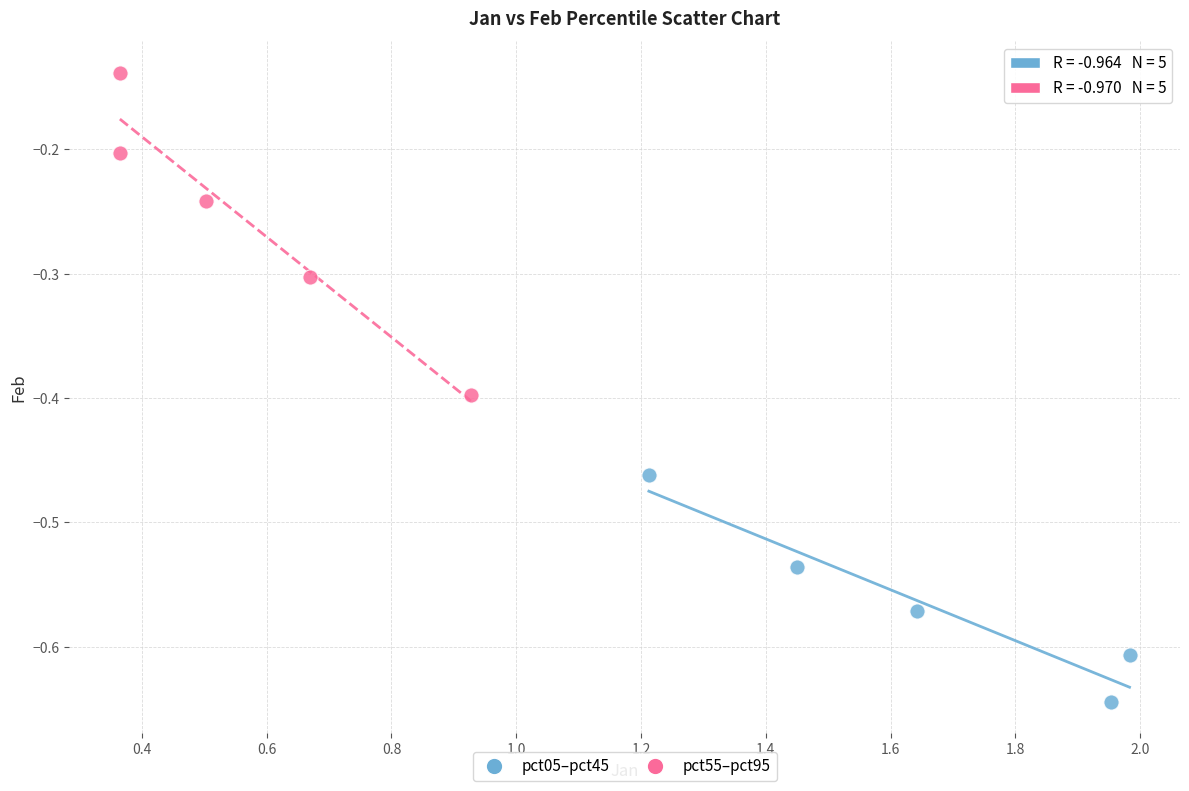

Which series has the widest spread of Y values?

pct55–pct95